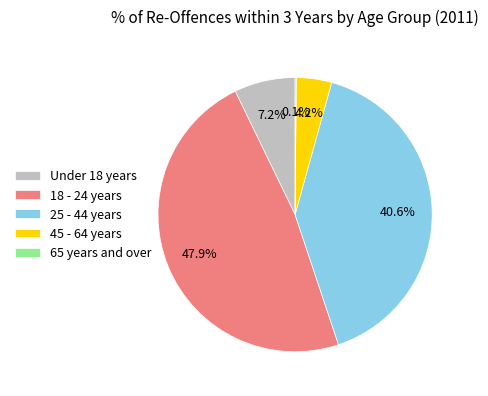

Is there any slice that represents more than half of the pie?

No